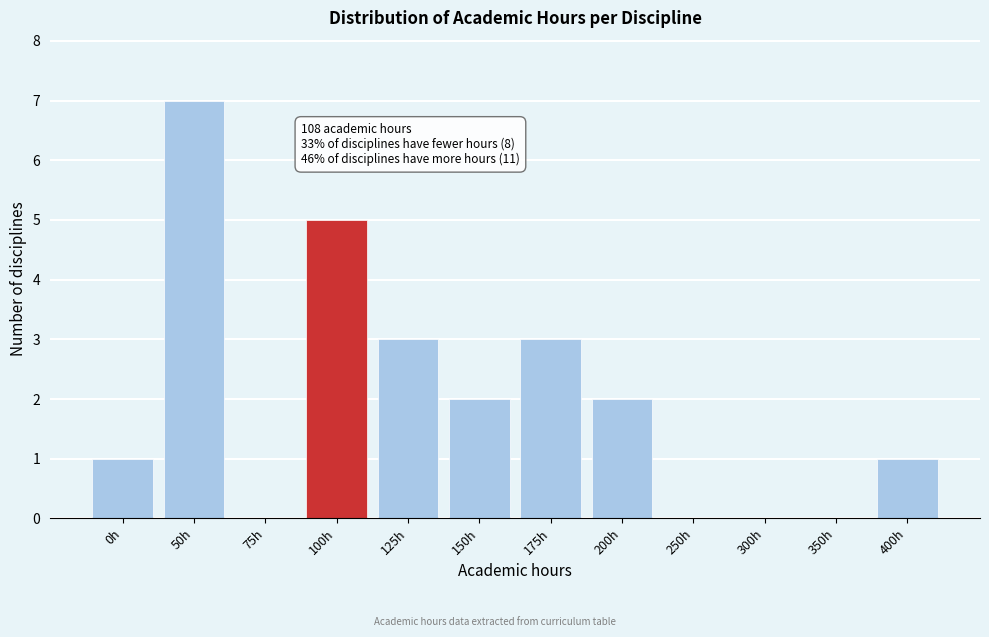

Reading left to right, extract all data points from this chart.

0h=1	50h=7	75h=0	100h=5	125h=3	150h=2	175h=3	200h=2	250h=0	300h=0	350h=0	400h=1